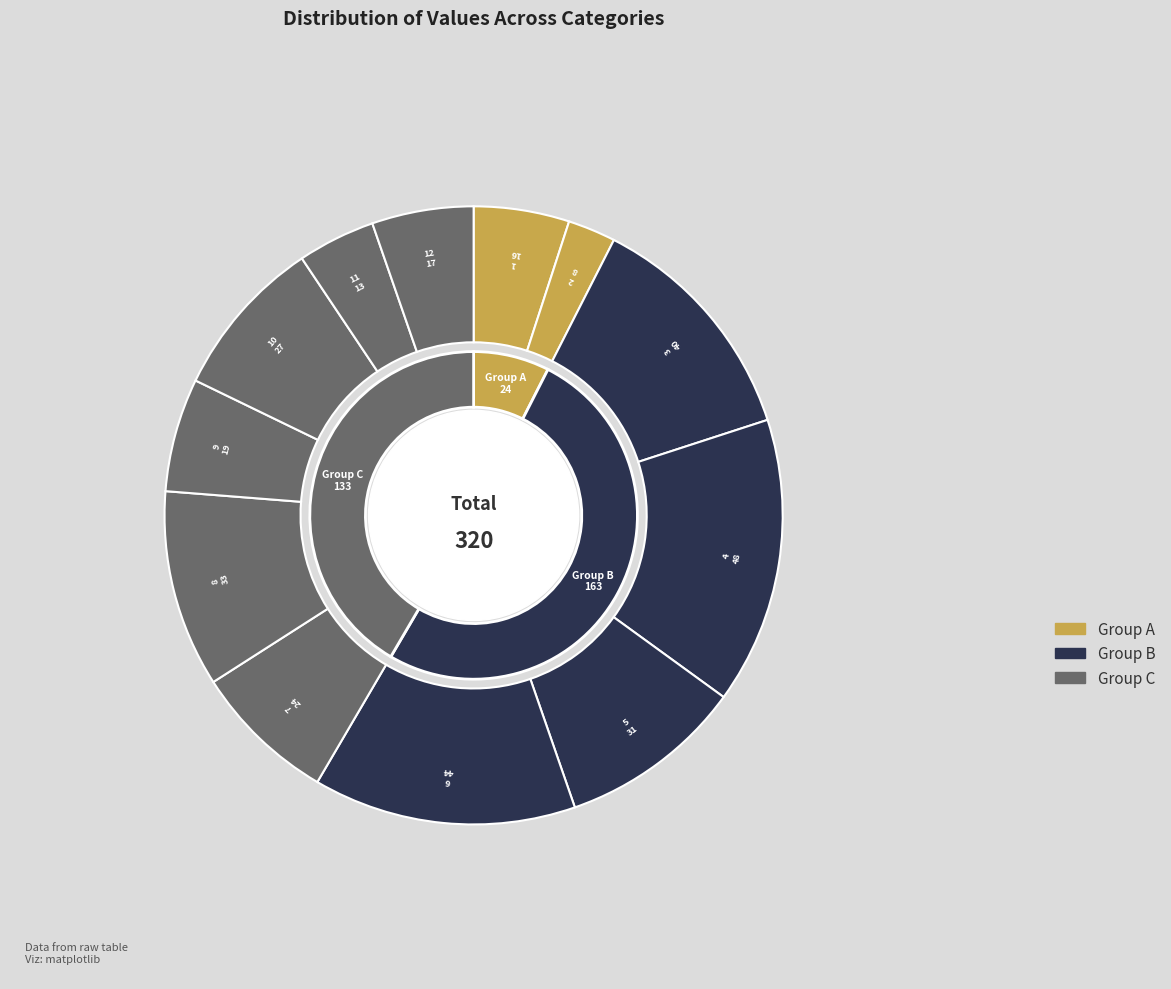

To the nearest percent, what portion does 3 represent?

12%